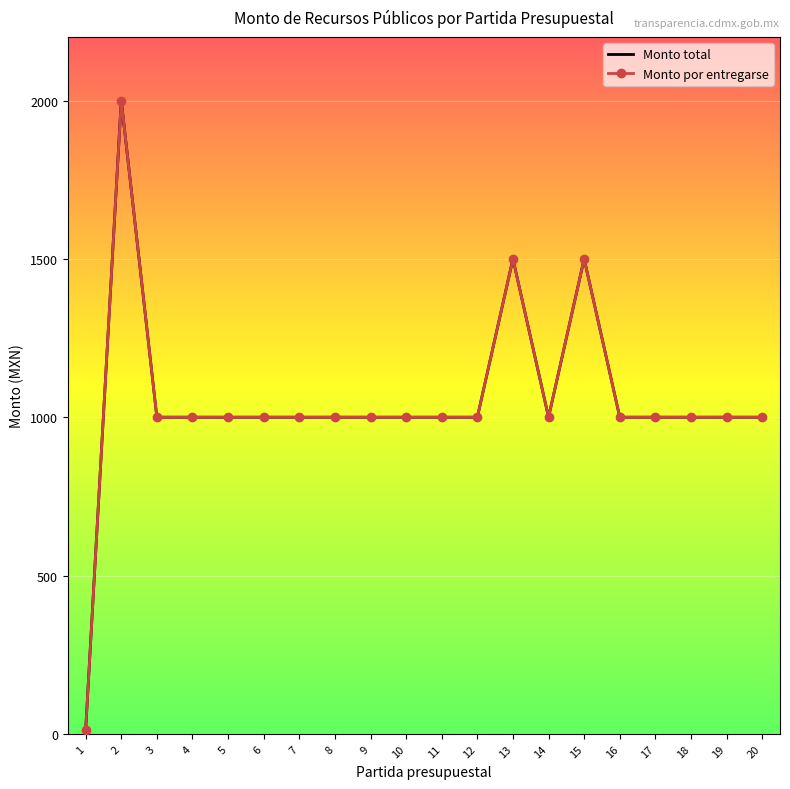

At which label does Monto total first exceed 1000?

2